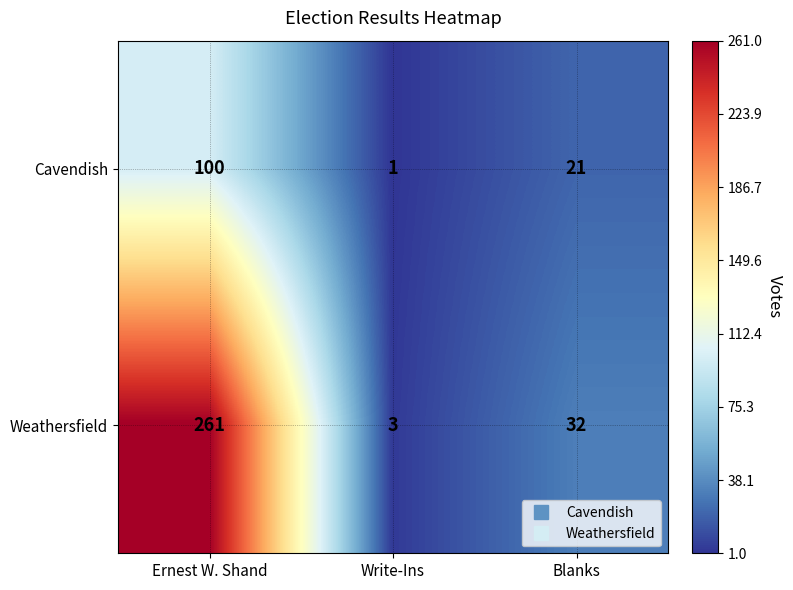

Reading left to right, transcribe all the data shown in this chart.

Cavendish: 100	1	21
Weathersfield: 261	3	32